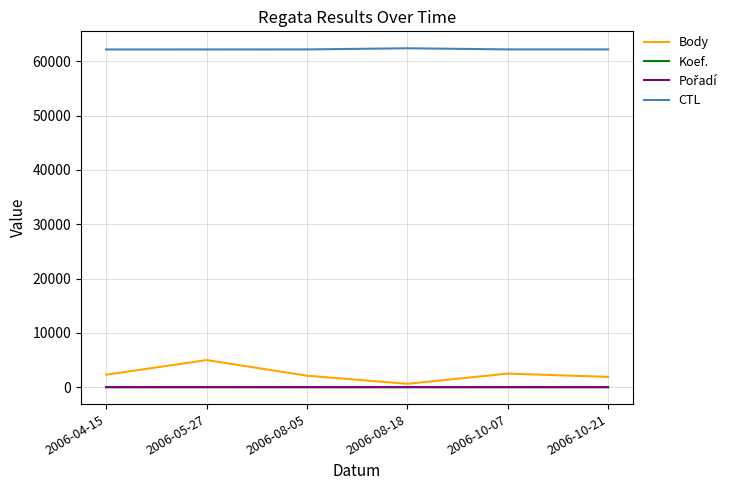

True or false: CTL and Koef. intersect in this chart.

False